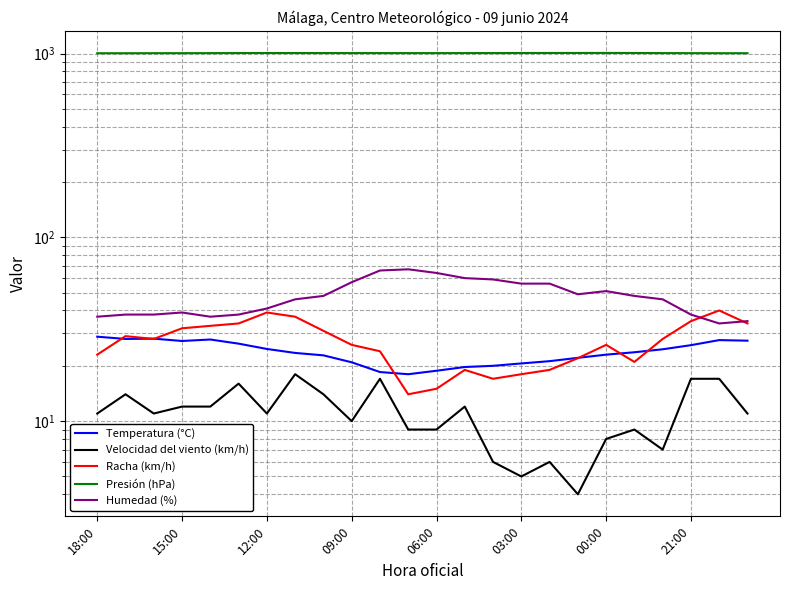

True or false: Racha (km/h) has more than 1 points higher than both neighbors.

True